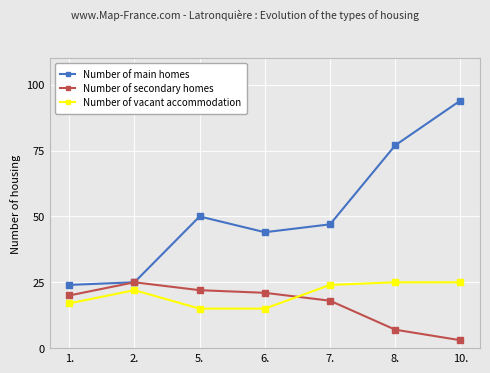

How many times do Number of secondary homes and Number of vacant accommodation cross each other?

1